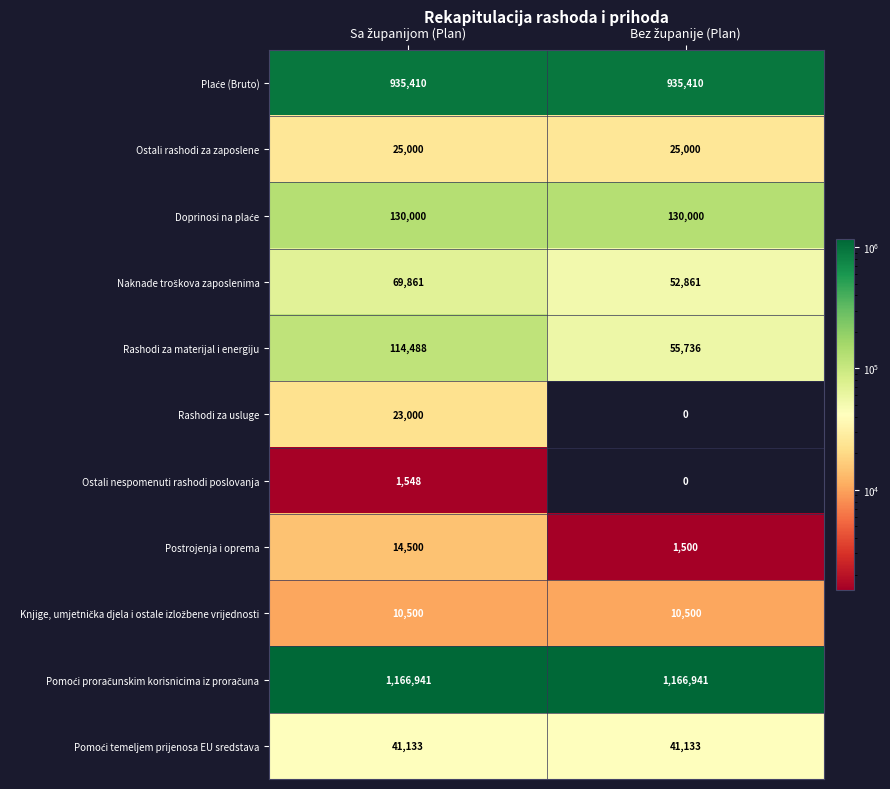

Which series has the widest spread of values?

Rashodi za materijal i energiju